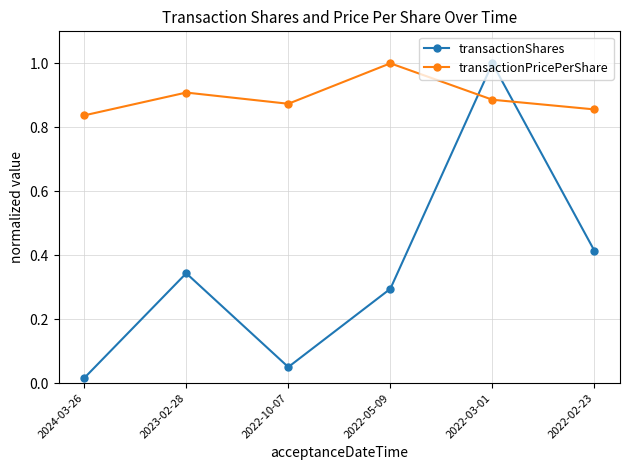

Rank the categories by transactionShares value from highest to lowest.

2022-03-01, 2022-02-23, 2023-02-28, 2022-05-09, 2022-10-07, 2024-03-26